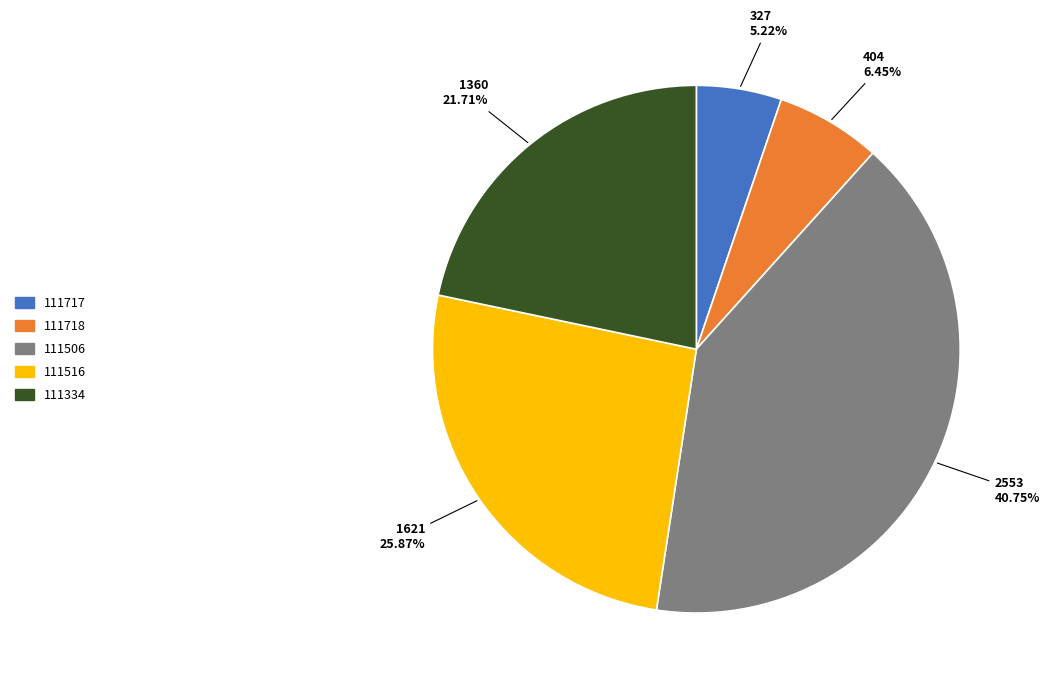

Count the number of slices in the pie.

5